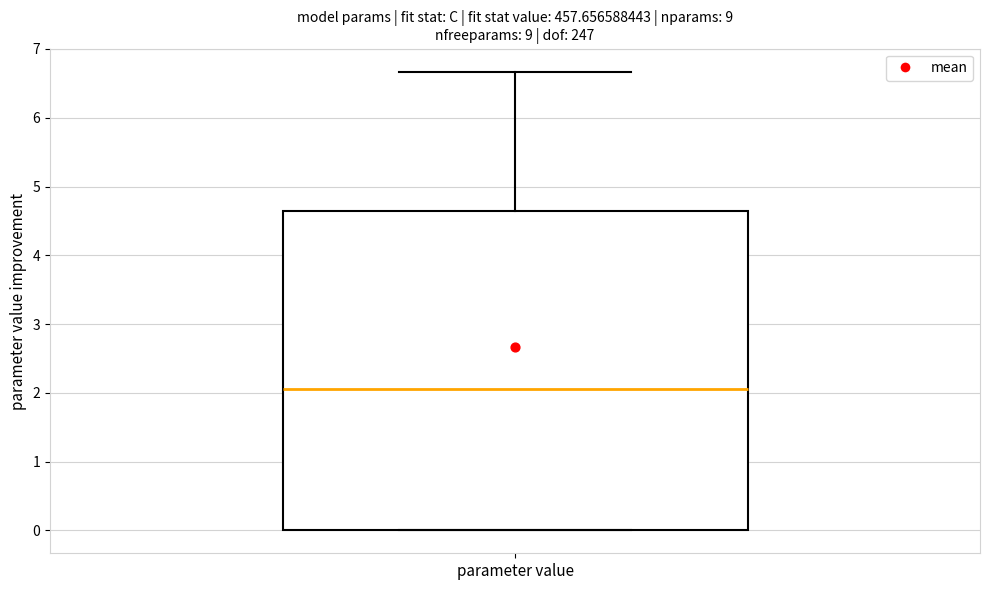

Read this box plot against the y-axis: the position of the median line, the range covered by the box, and the ends of both whiskers. The values are not printed on the chart, so give them approximately, as read against the axis.

median 2.1, box 0.0 to 4.6, whiskers 0.0 to 6.7